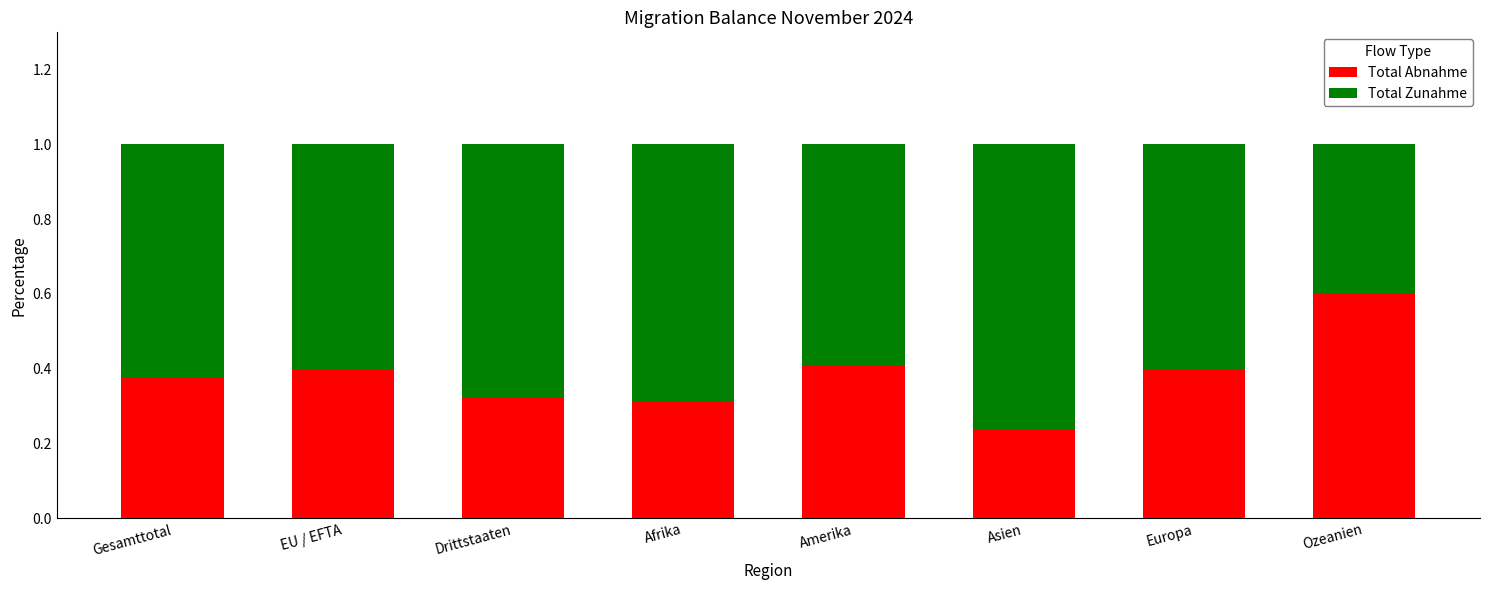

At which label does Total Abnahme reach its minimum?

Asien